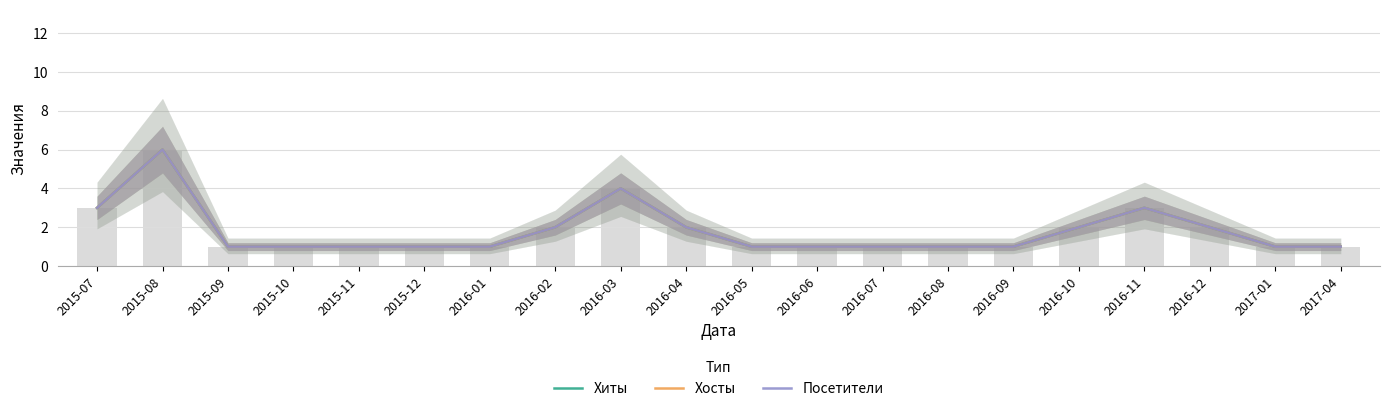

Which has a higher value, 2016-04 or 2015-11?

2016-04